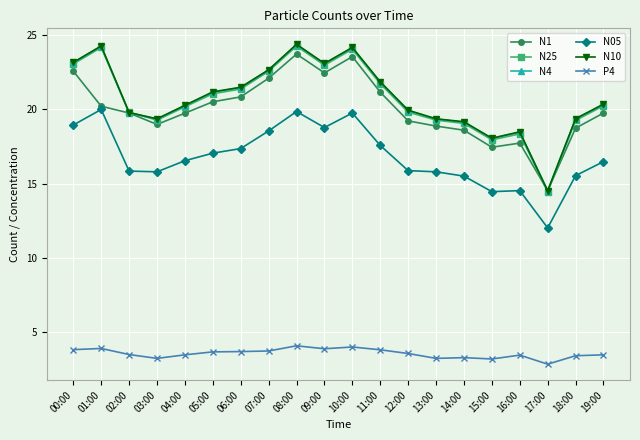

At which label does P4 first exceed 3?

00:00